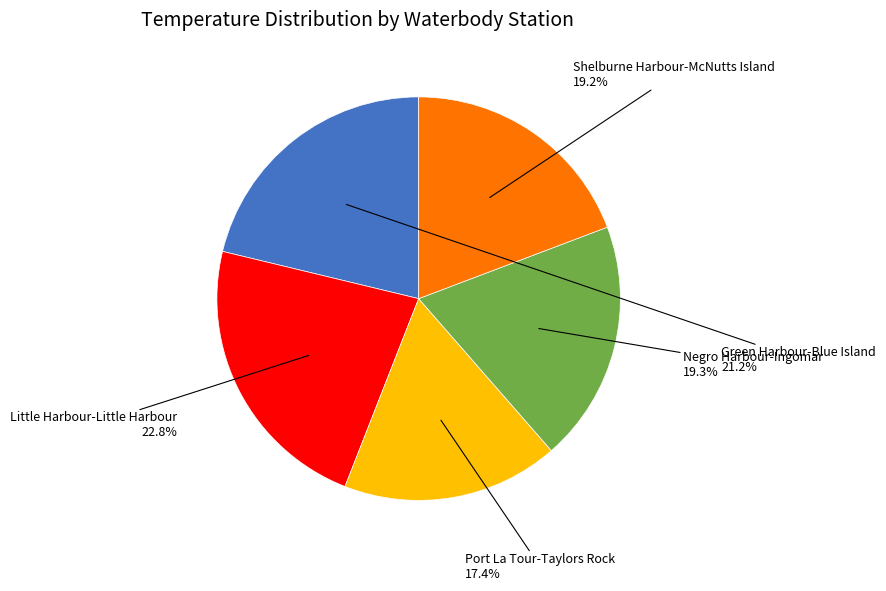

Is there a majority slice in this chart?

No